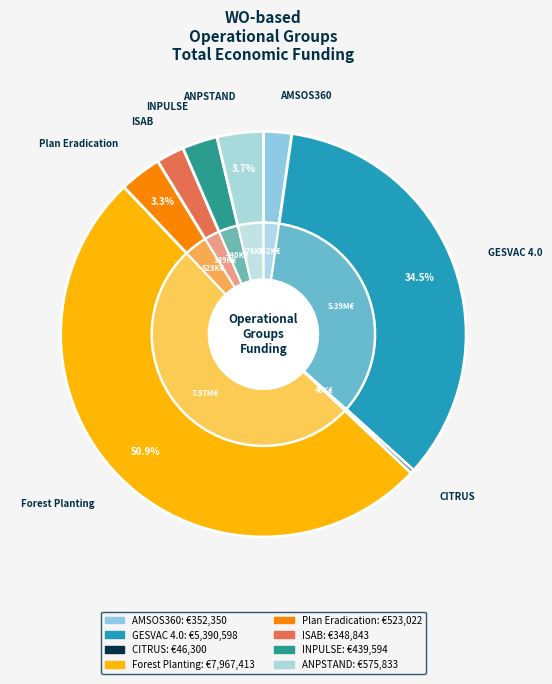

To the nearest percent, what portion does ANPSTAND represent?

4%